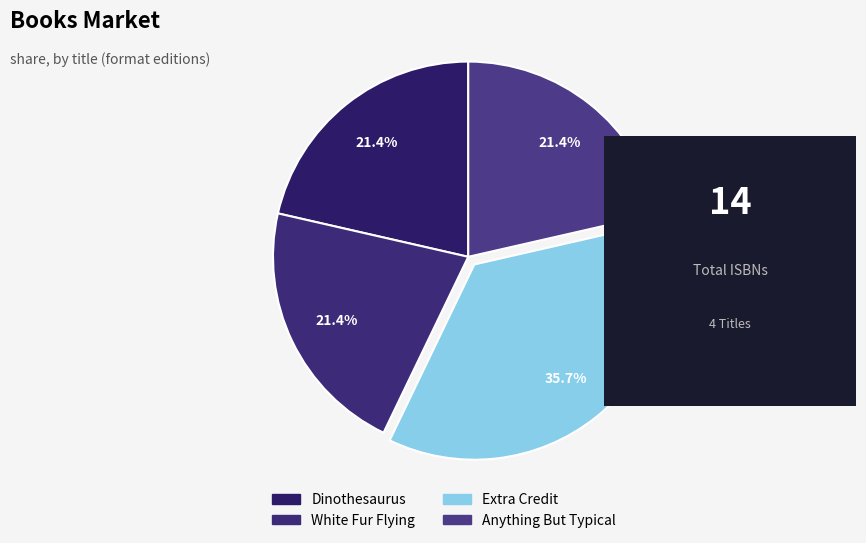

What percentage is the White Fur Flying slice, to the nearest percent?

21%